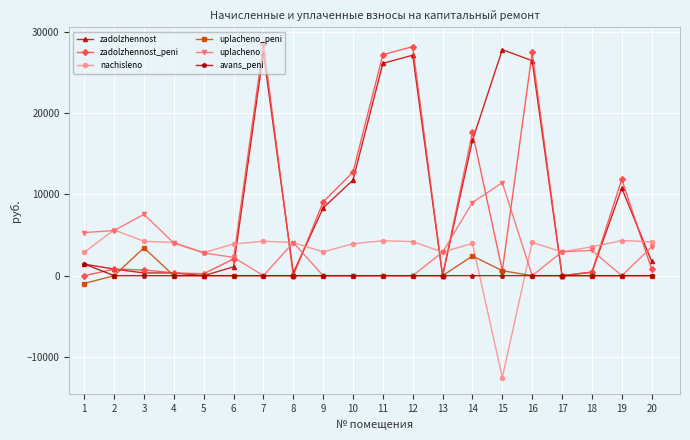

How many data points in nachisleno are less than 4080?

10